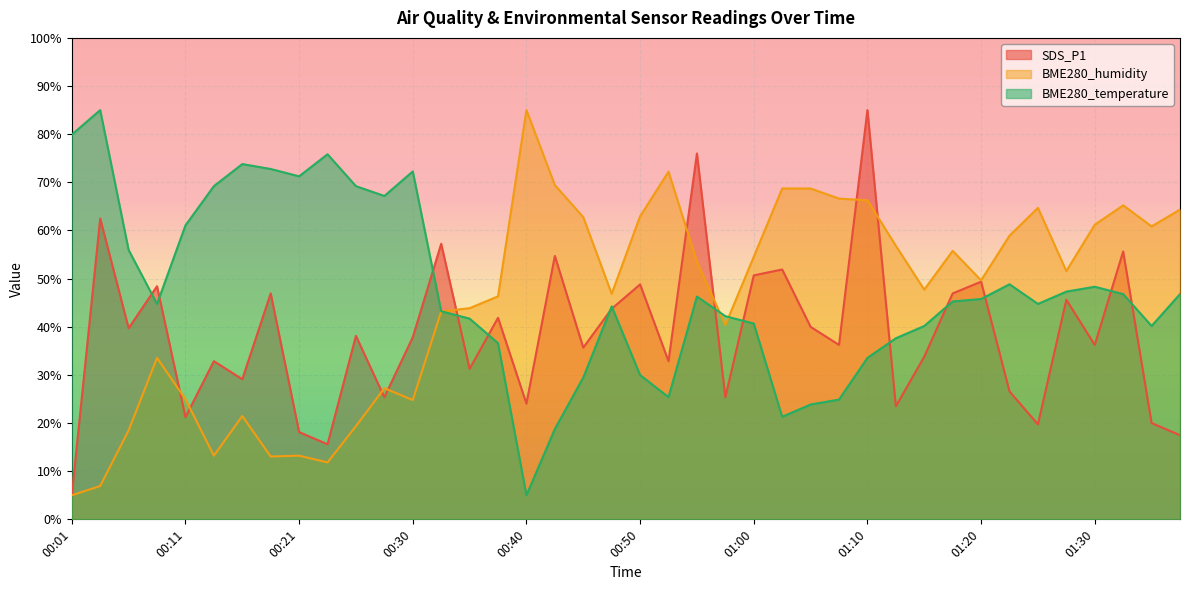

Which series changed the most between 00:01 and 01:33?

BME280_humidity